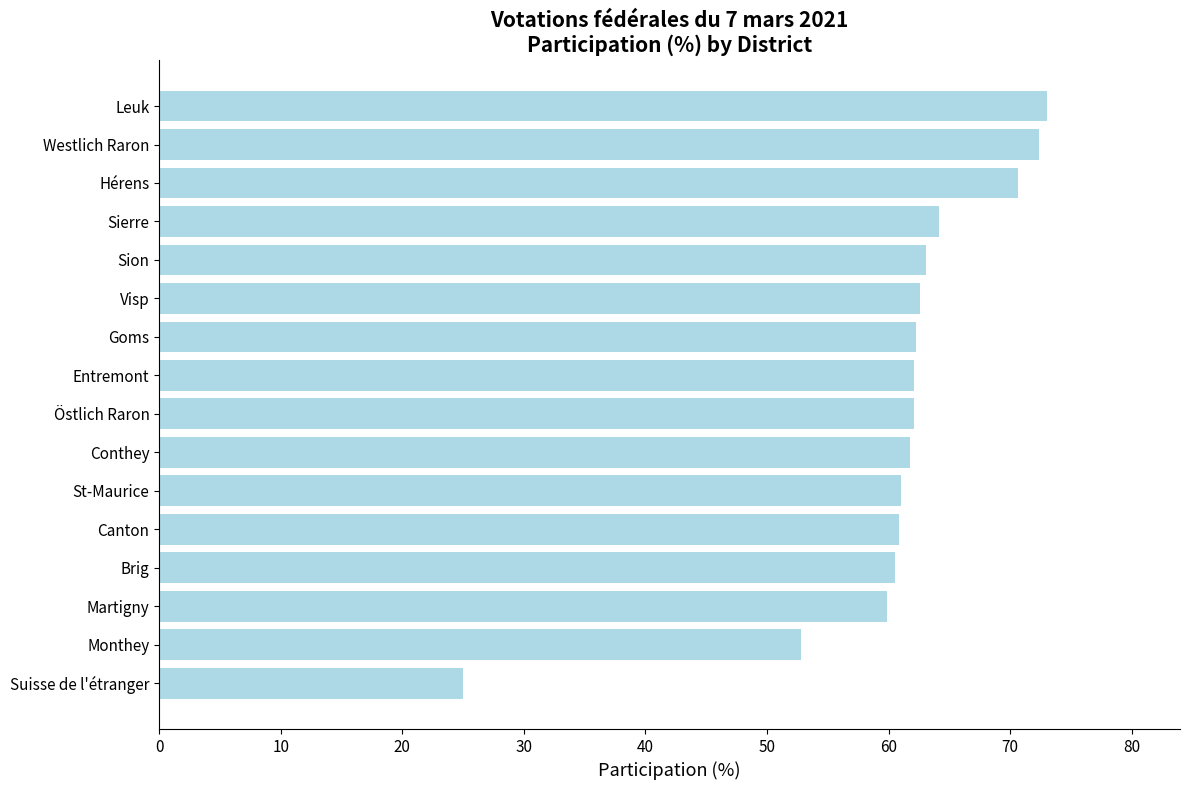

Approximately how many times larger is the value at Hérens compared to Conthey?

1.1